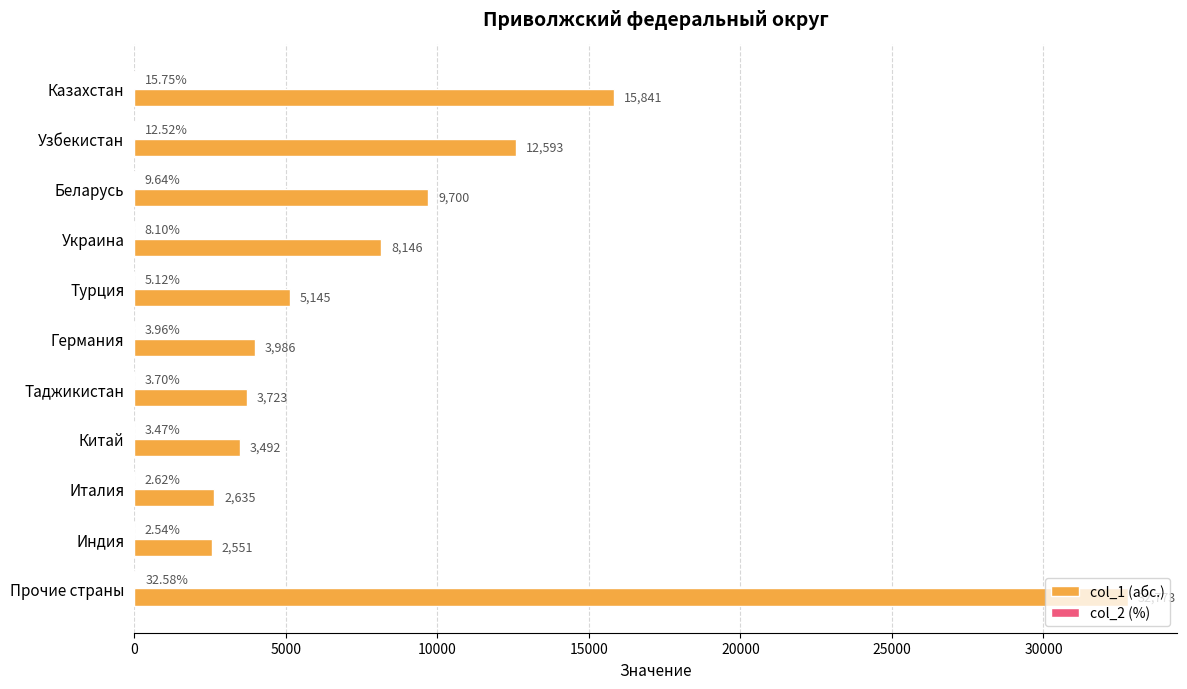

At which label does col_1 (абс.) reach its peak?

Прочие страны